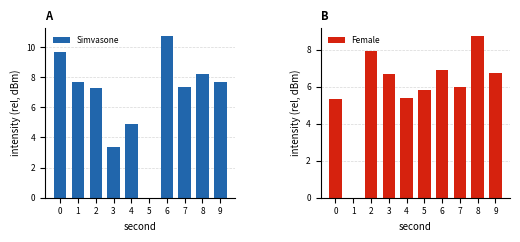

List the series in order of their overall mean, highest first.

Simvasone, Female